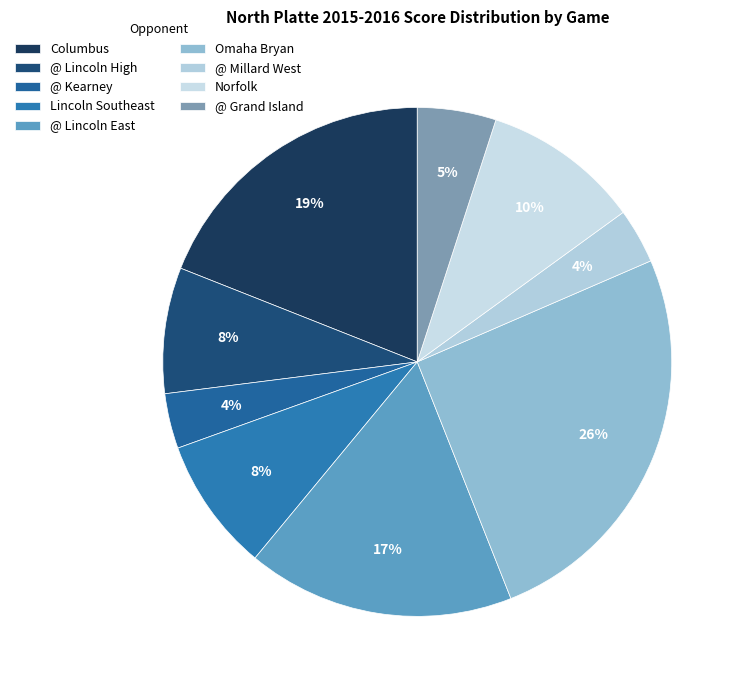

Does @ Lincoln East represent more than half of the total?

No